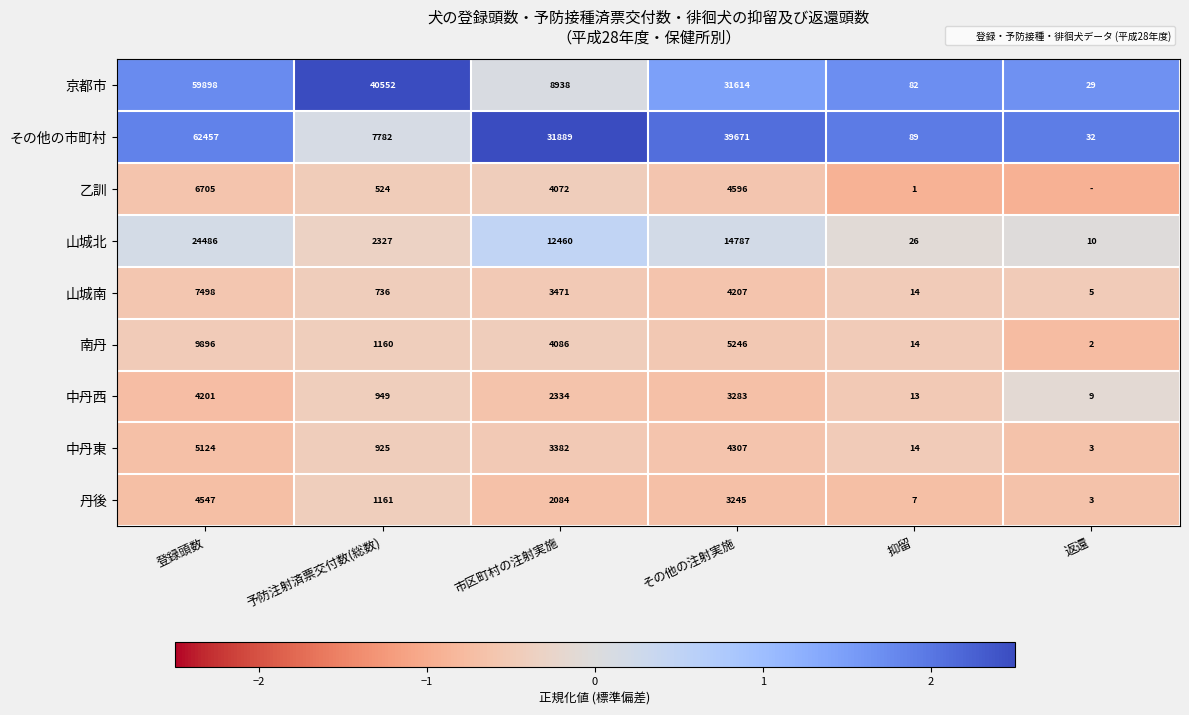

Is the value of 中丹西 at 抑留 greater than the value of その他の市町村 at 返還?

No